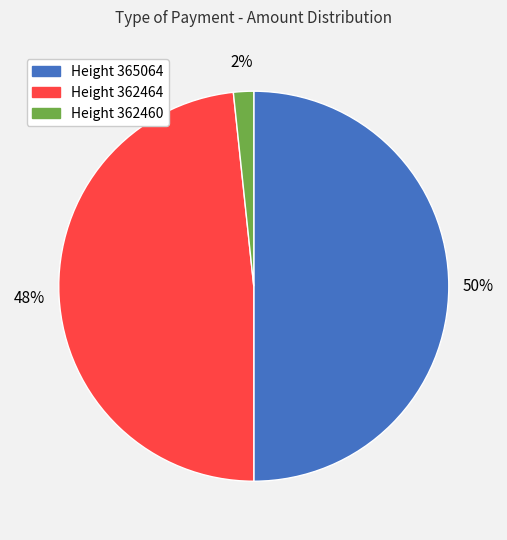

Rank the categories by value from lowest to highest.

Height 362460, Height 362464, Height 365064